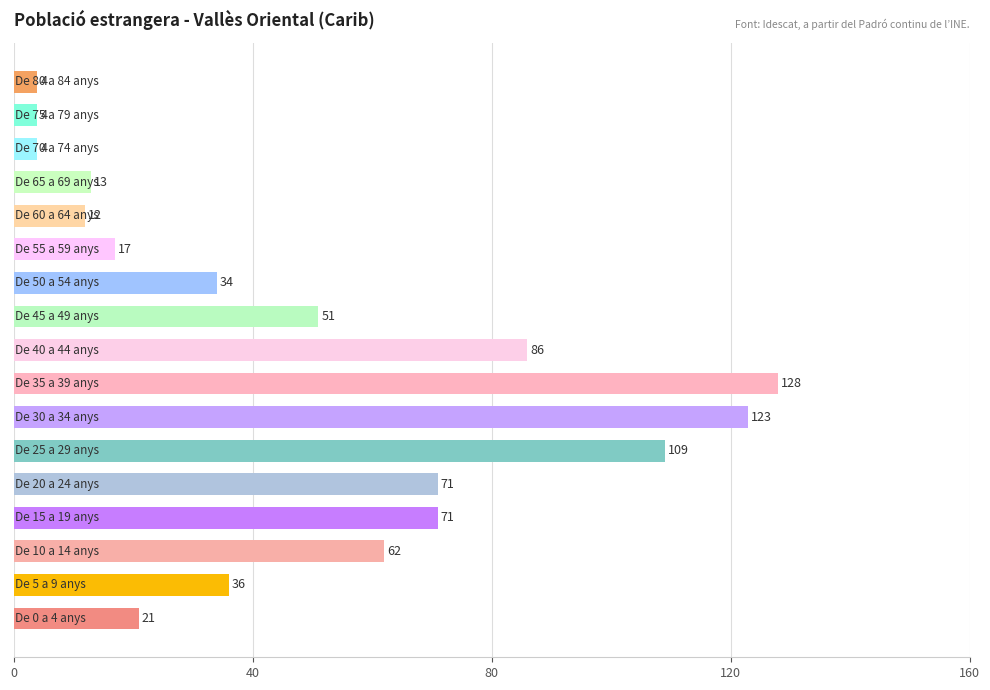

What is the difference between the maximum and minimum values?

124